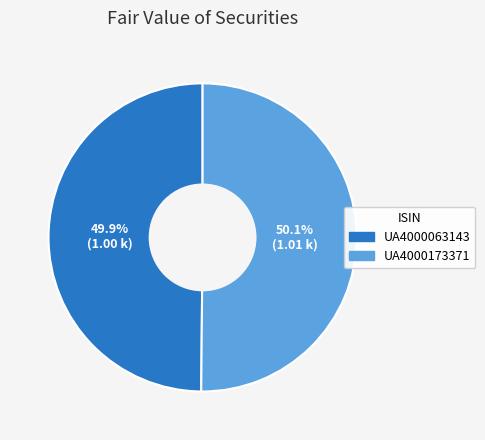

How many slices are in this pie chart?

2